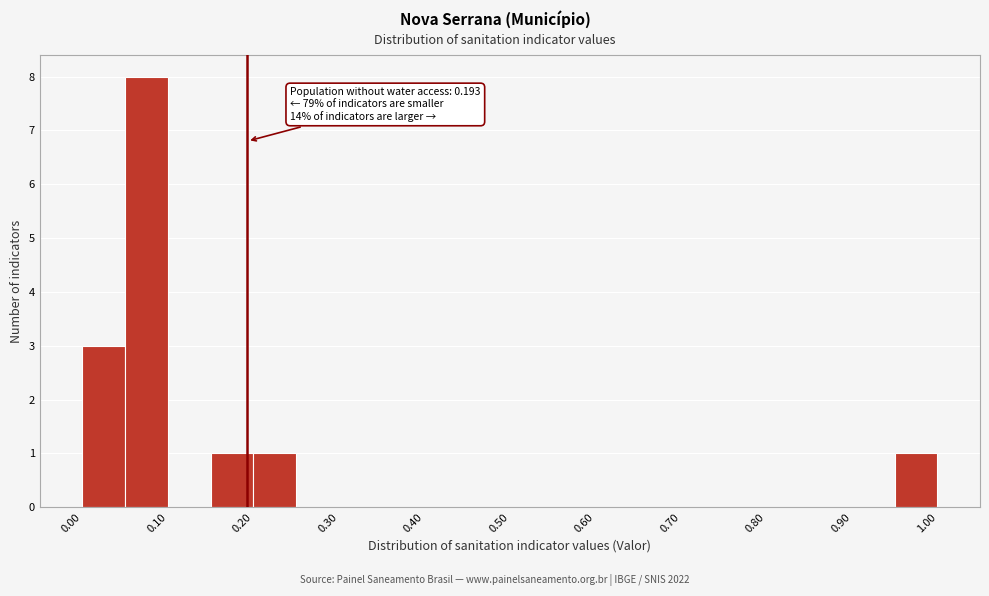

Which range on the x-axis has the tallest bar?

0.05 to 0.10